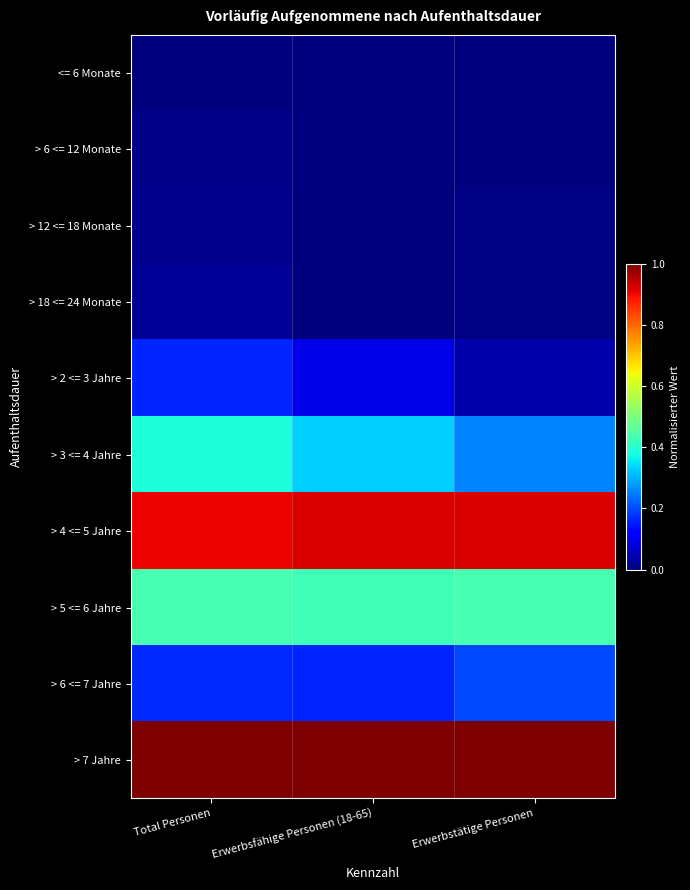

How many data points does each series have?

3